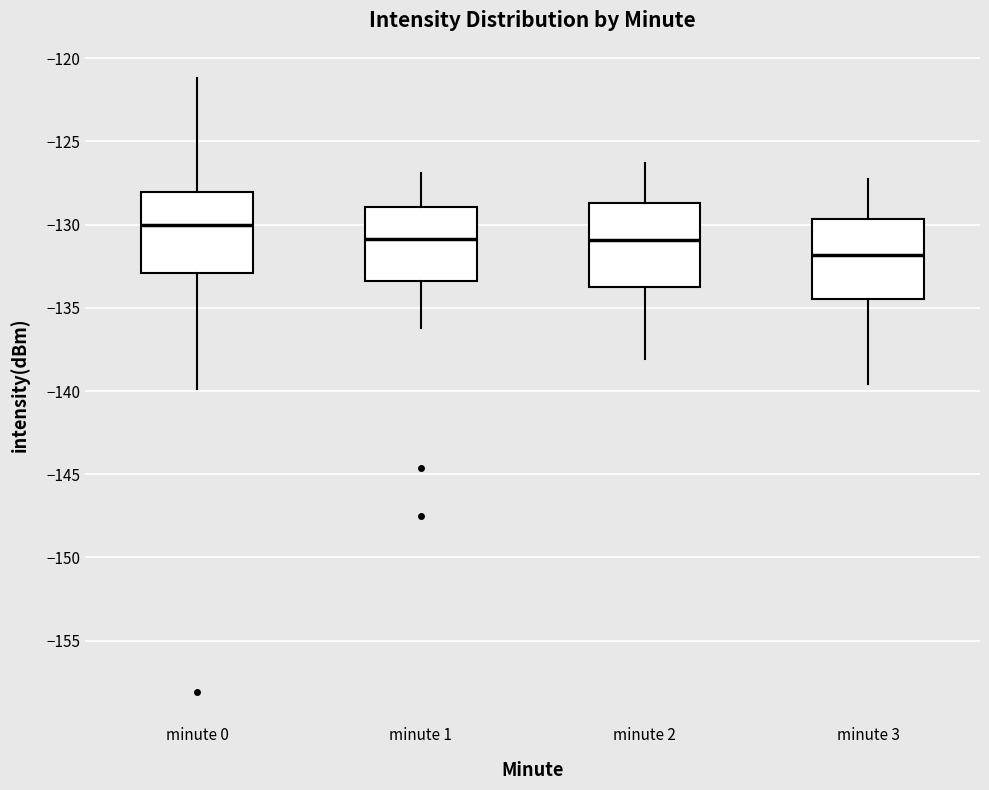

Where is the upper edge of the box for minute 2 on the y-axis? The values are not printed on the chart, so give them approximately, as read against the axis.

-128.5